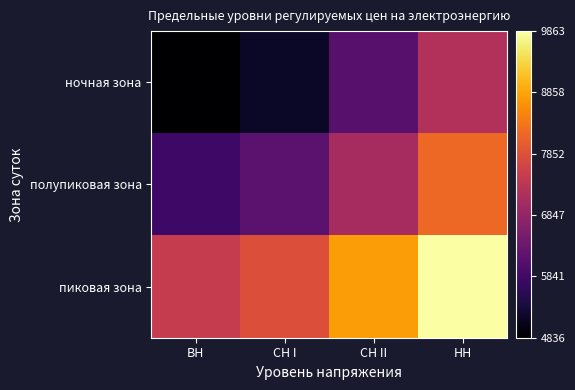

Reading right to left, what are all the values shown in this chart?

ночная зона: НН=7213.7	СН II=6117.2	СН I=5180.8	ВН=4836.1
полупиковая зона: НН=8186.3	СН II=7089.9	СН I=6153.4	ВН=5808.7
пиковая зона: НН=9863.2	СН II=8766.7	СН I=7830.3	ВН=7485.5